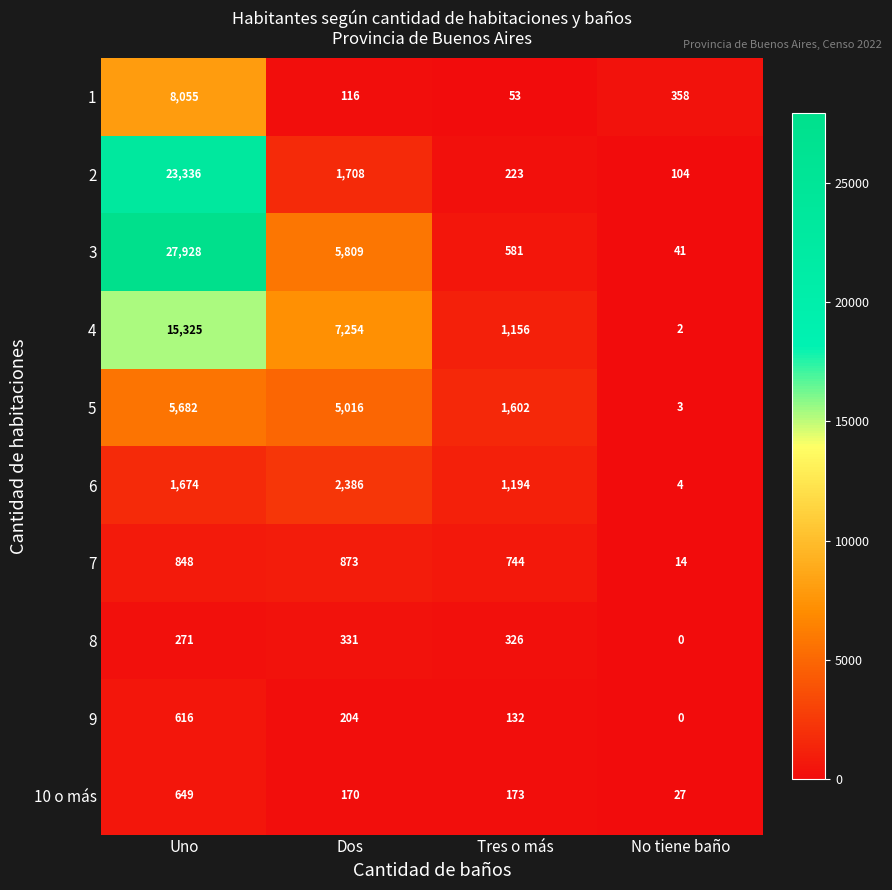

Which category has the lowest value across all series?

No tiene baño